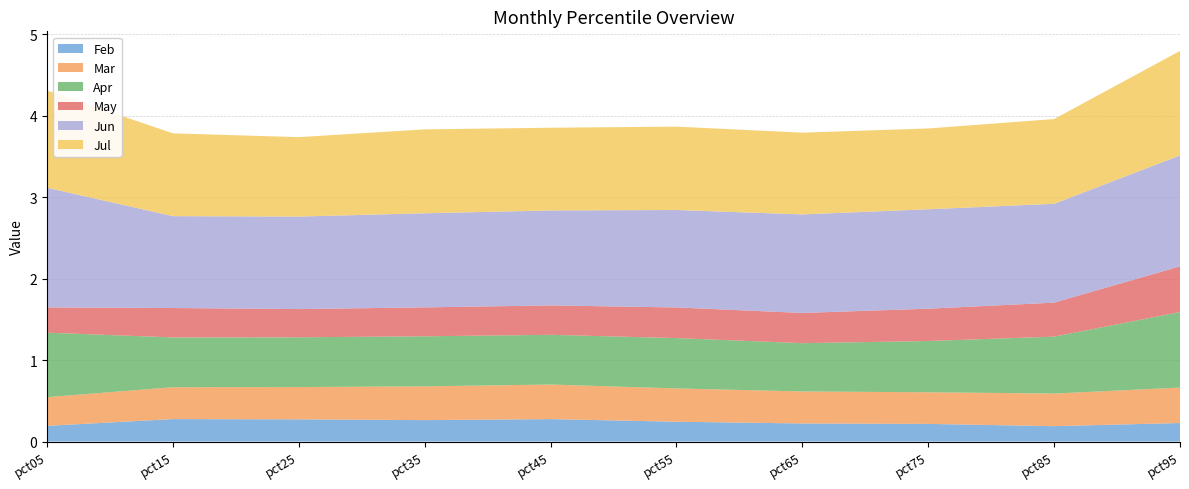

Reading left to right, what are all the values shown in this chart?

Feb: pct05=0.2	pct15=0.3	pct25=0.3	pct35=0.3	pct45=0.3	pct55=0.2	pct65=0.2	pct75=0.2	pct85=0.2	pct95=0.2
Mar: pct05=0.4	pct15=0.4	pct25=0.4	pct35=0.4	pct45=0.4	pct55=0.4	pct65=0.4	pct75=0.4	pct85=0.4	pct95=0.4
Apr: pct05=0.8	pct15=0.6	pct25=0.6	pct35=0.6	pct45=0.6	pct55=0.6	pct65=0.6	pct75=0.6	pct85=0.7	pct95=0.9
May: pct05=0.3	pct15=0.4	pct25=0.3	pct35=0.4	pct45=0.4	pct55=0.4	pct65=0.4	pct75=0.4	pct85=0.4	pct95=0.6
Jun: pct05=1.5	pct15=1.1	pct25=1.1	pct35=1.2	pct45=1.2	pct55=1.2	pct65=1.2	pct75=1.2	pct85=1.2	pct95=1.4
Jul: pct05=1.2	pct15=1.0	pct25=1.0	pct35=1.0	pct45=1.0	pct55=1.0	pct65=1.0	pct75=1.0	pct85=1.0	pct95=1.3